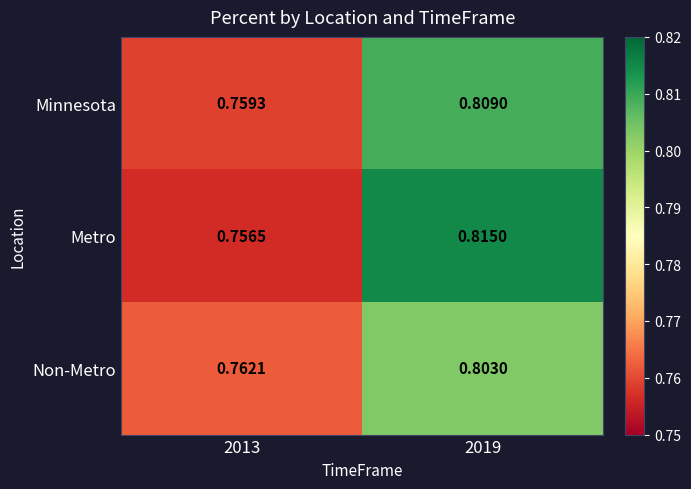

Which series has the largest range (max minus min)?

Metro